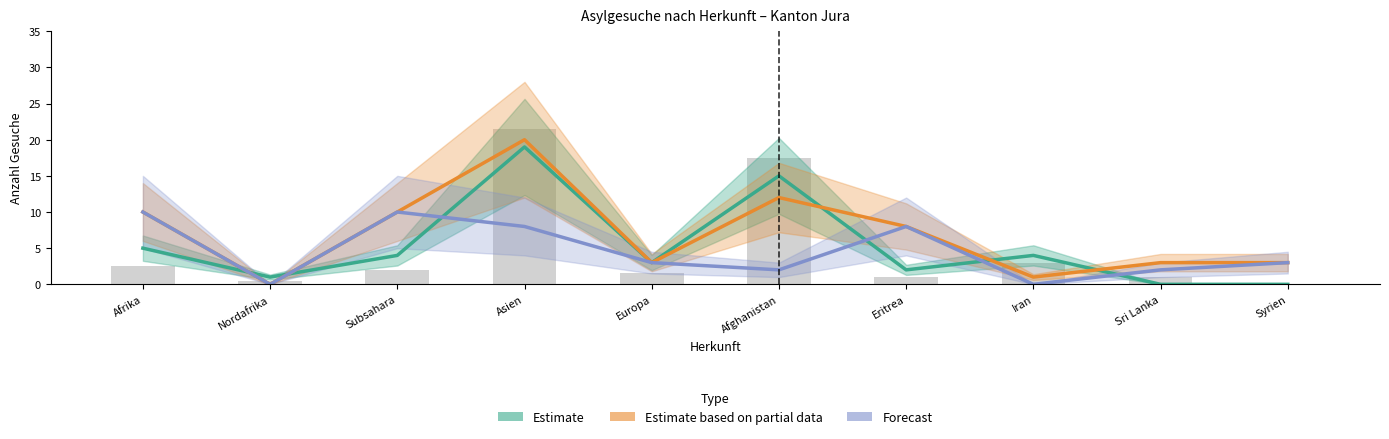

What is the value of the Estimate based on partial data bar at the 4th from the left?

20